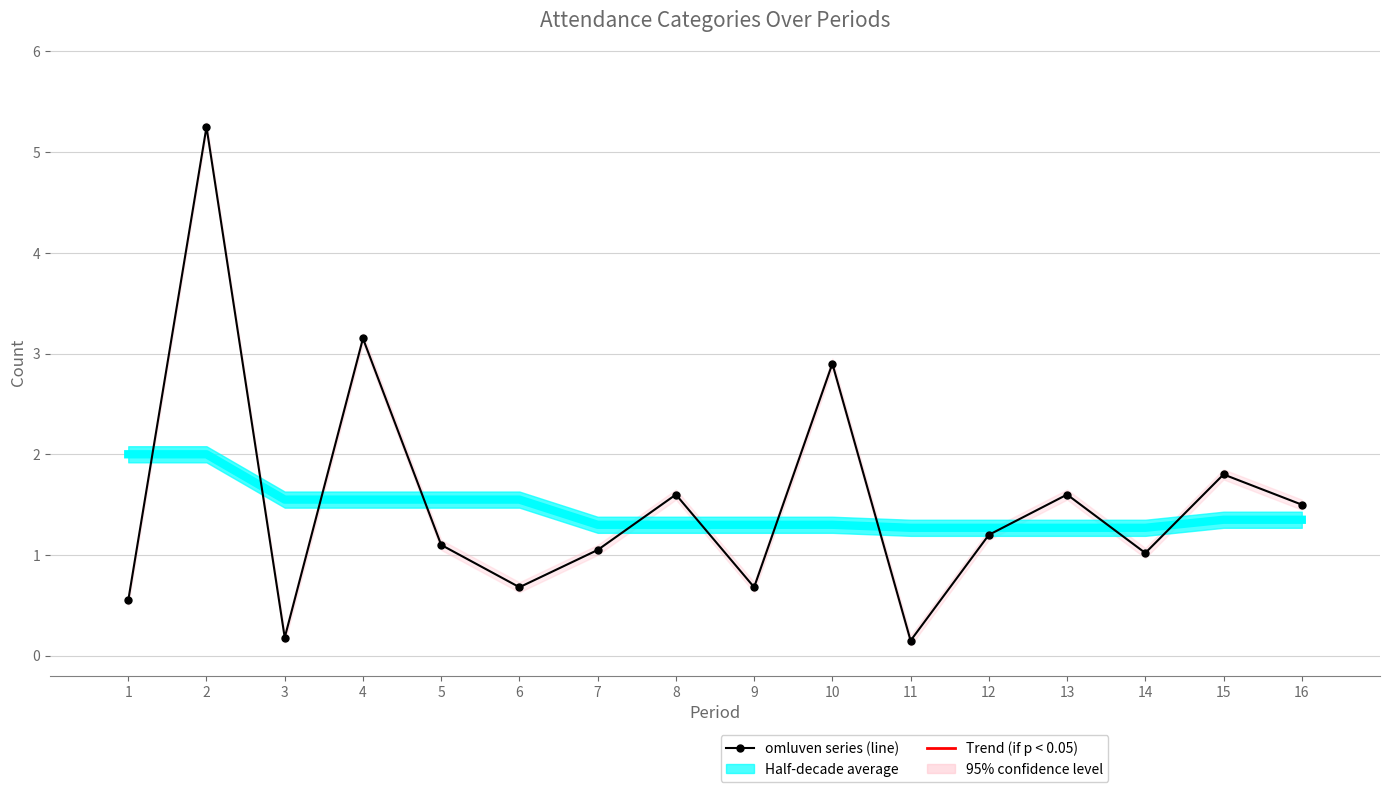

True or false: Trend (if p < 0.05) and omluven series (line) intersect in this chart.

False